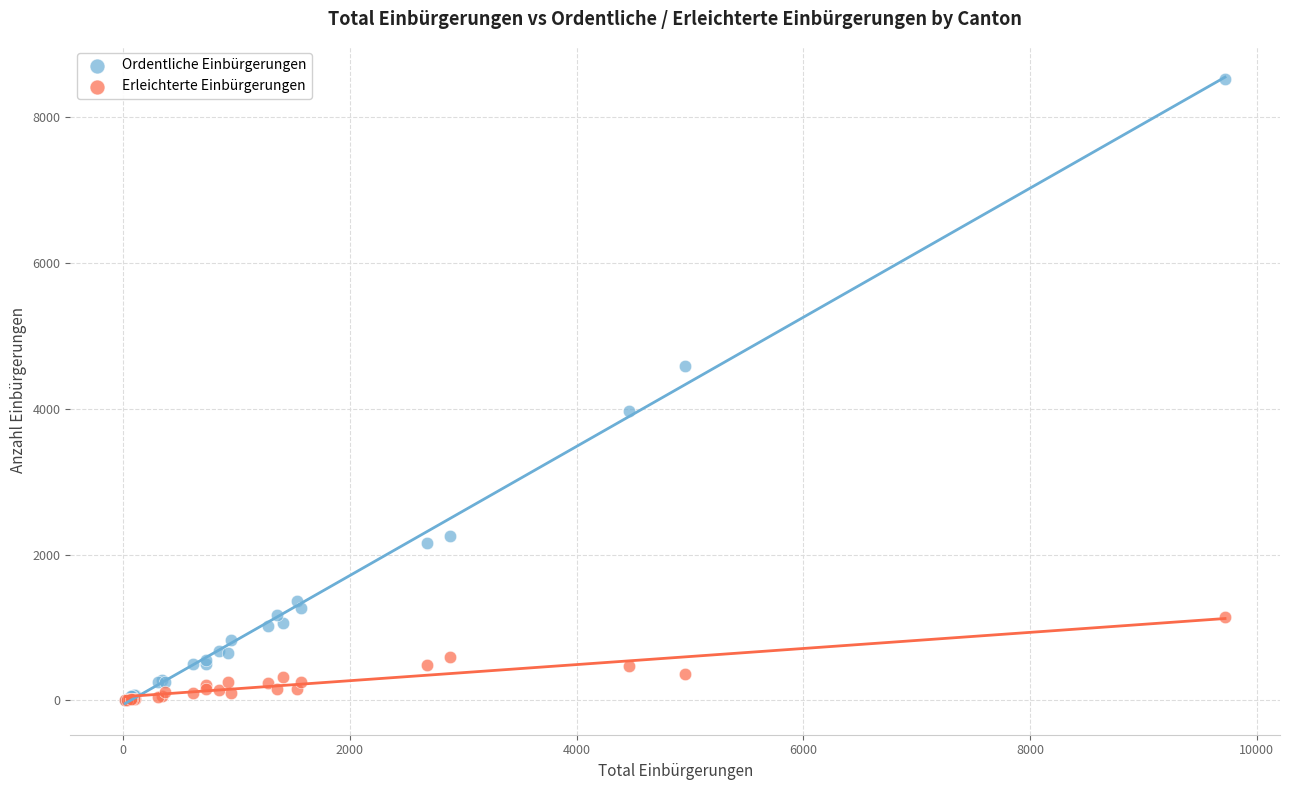

What are all the series names shown in the legend?

Ordentliche Einbürgerungen, Erleichterte Einbürgerungen